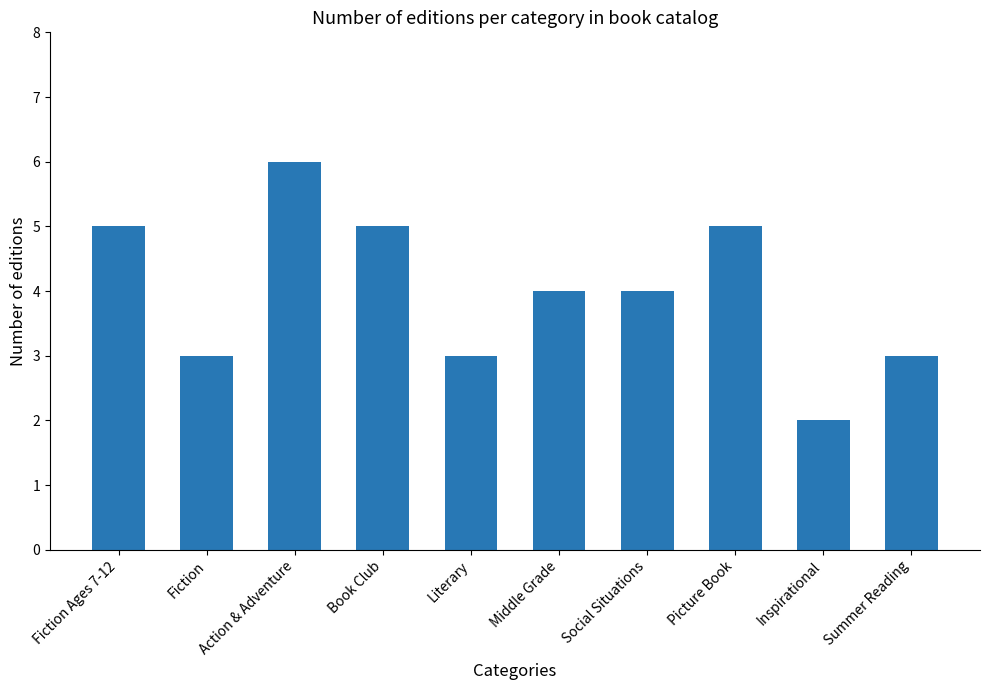

Is it true that the value at Inspirational is 1?

False